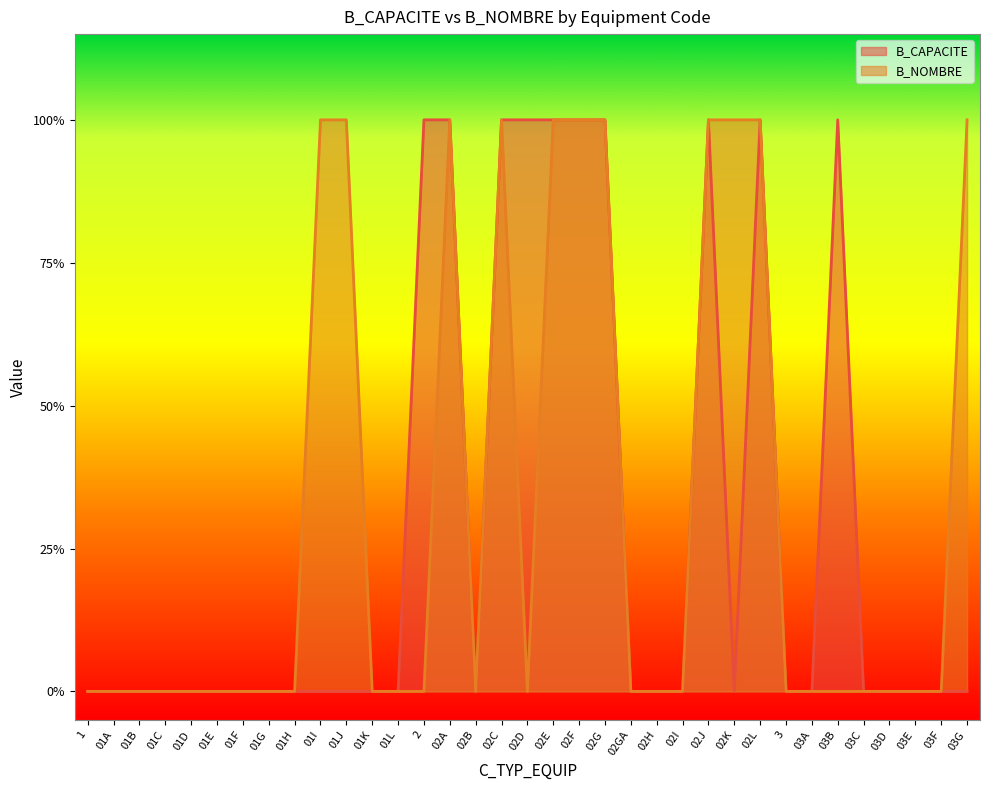

What are all the series names shown in the legend?

B_CAPACITE, B_NOMBRE